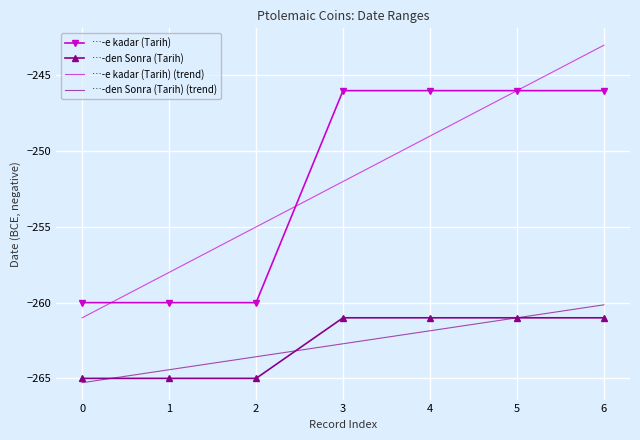

True or false: …-den Sonra (Tarih) has a value of -261 at 6.

True